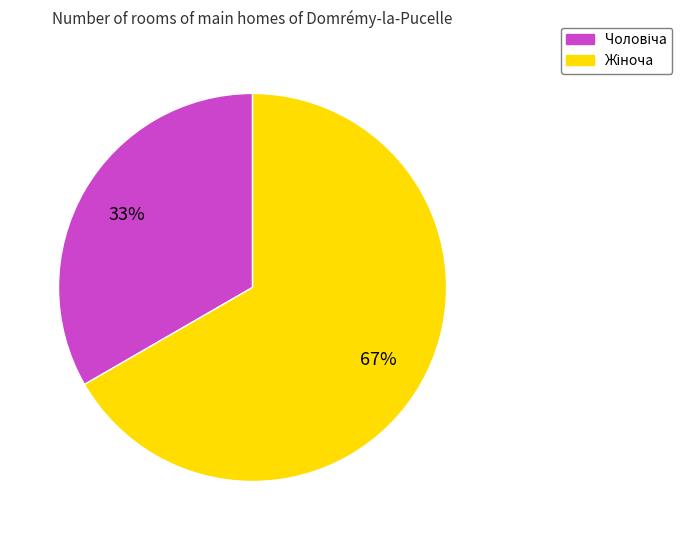

Is there a majority slice in this chart?

Yes